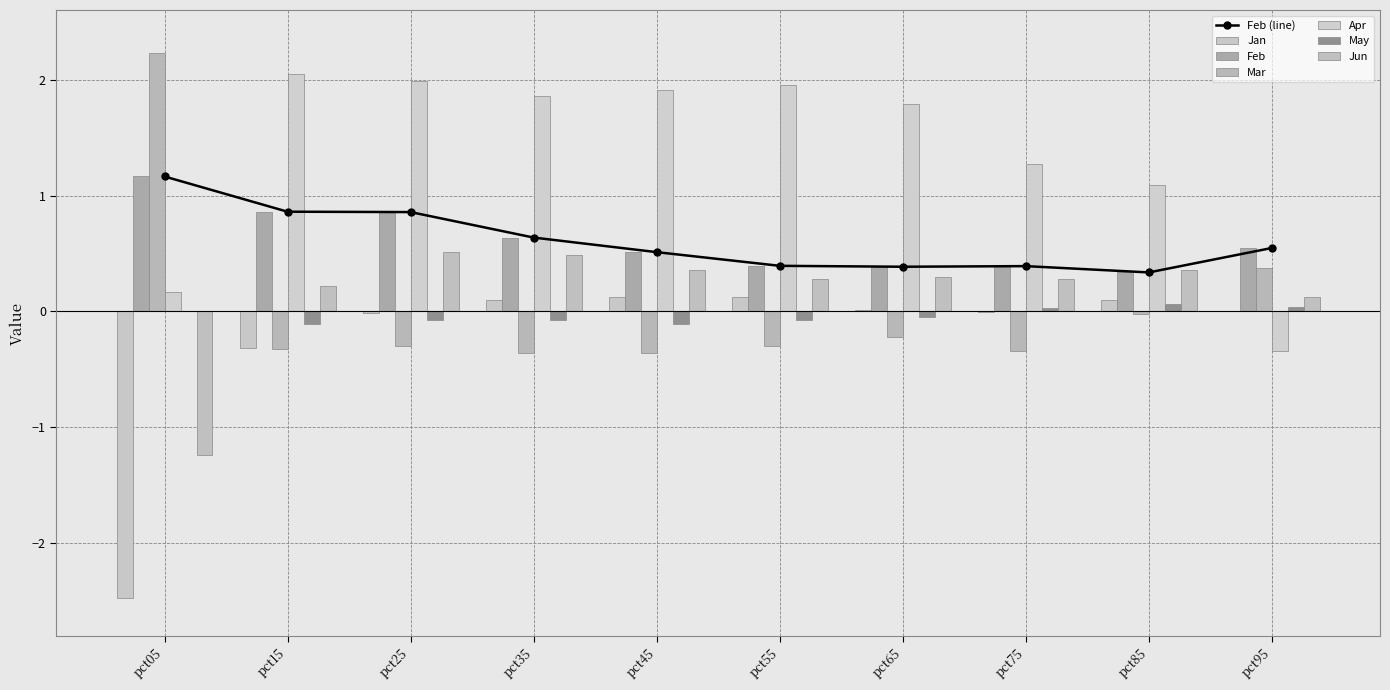

Where is Jun nearest to the value 0?

pct95